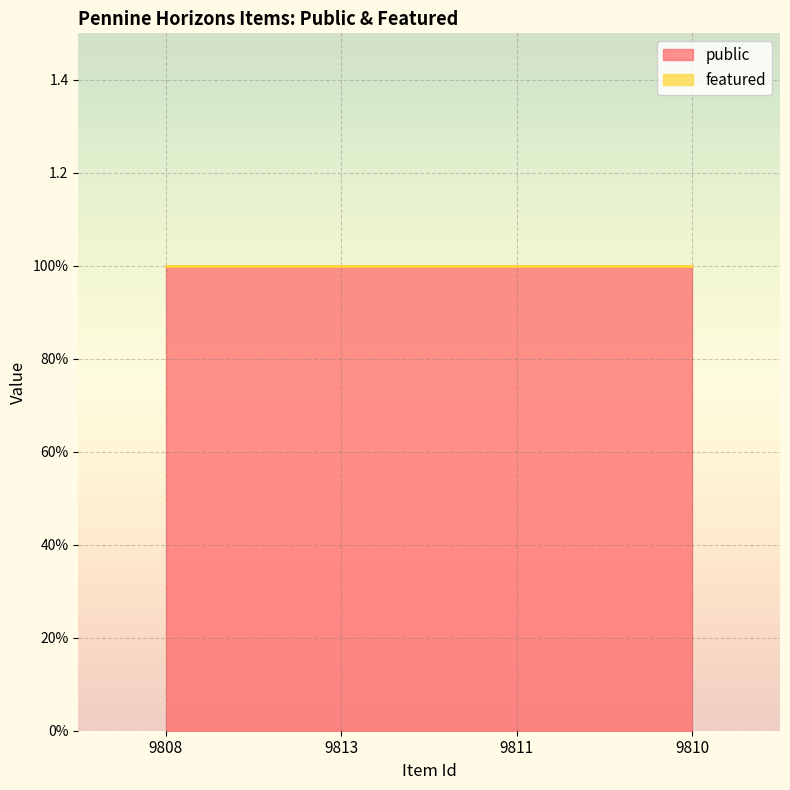

True or false: featured and public intersect in this chart.

False